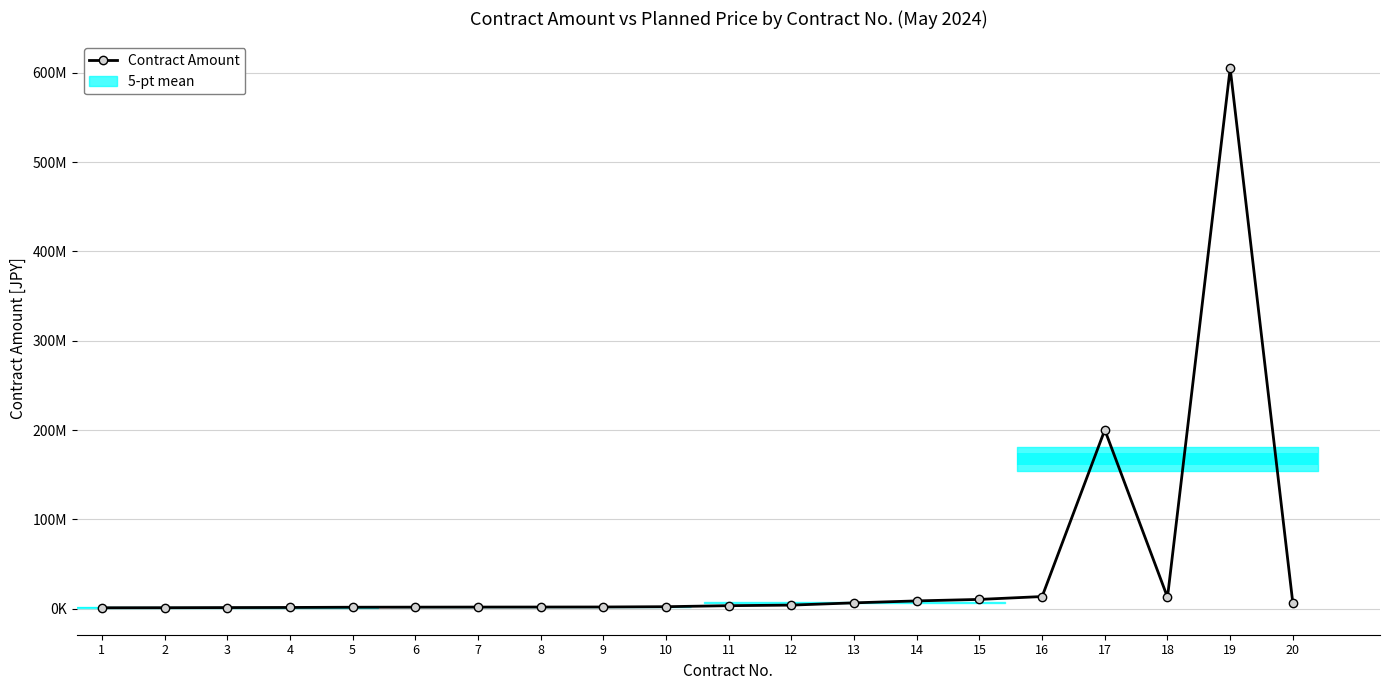

At which label does the data first exceed 3412200?

12